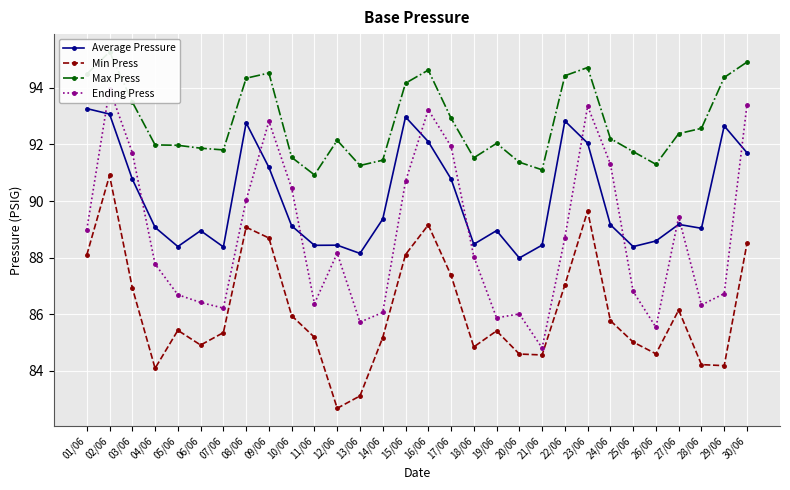

What position from the right is 26/06?

5